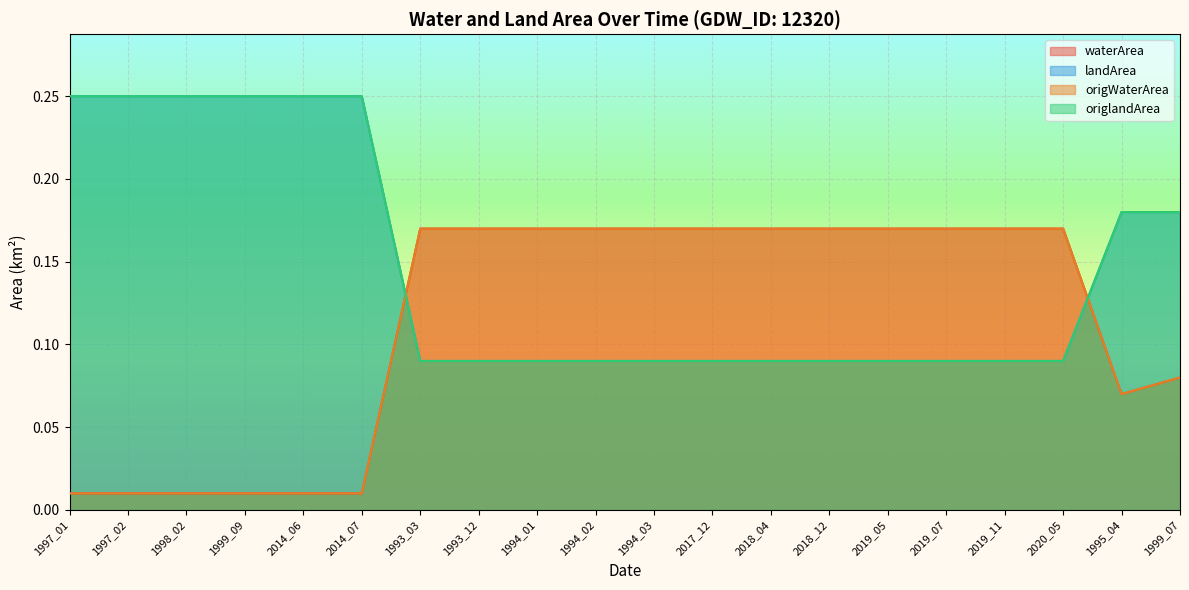

What is the sum of the landArea values at 1997_01 and 1993_03?

0.3